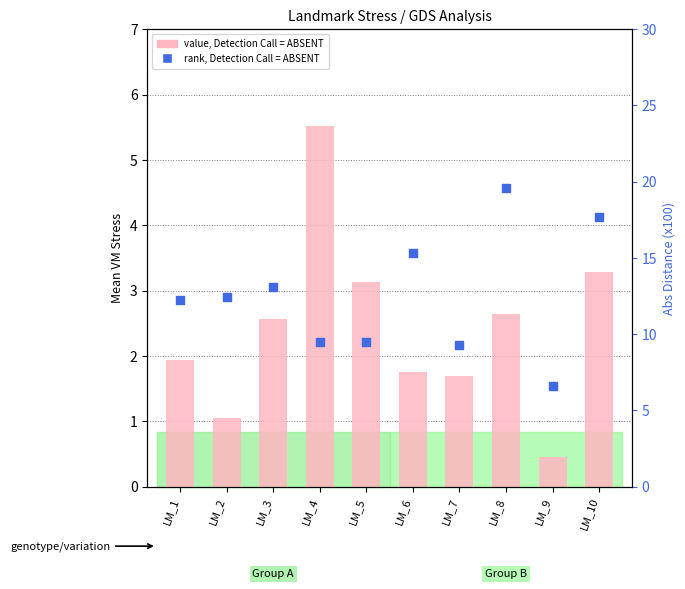

What is the total value across all series at LM_6?

17.1